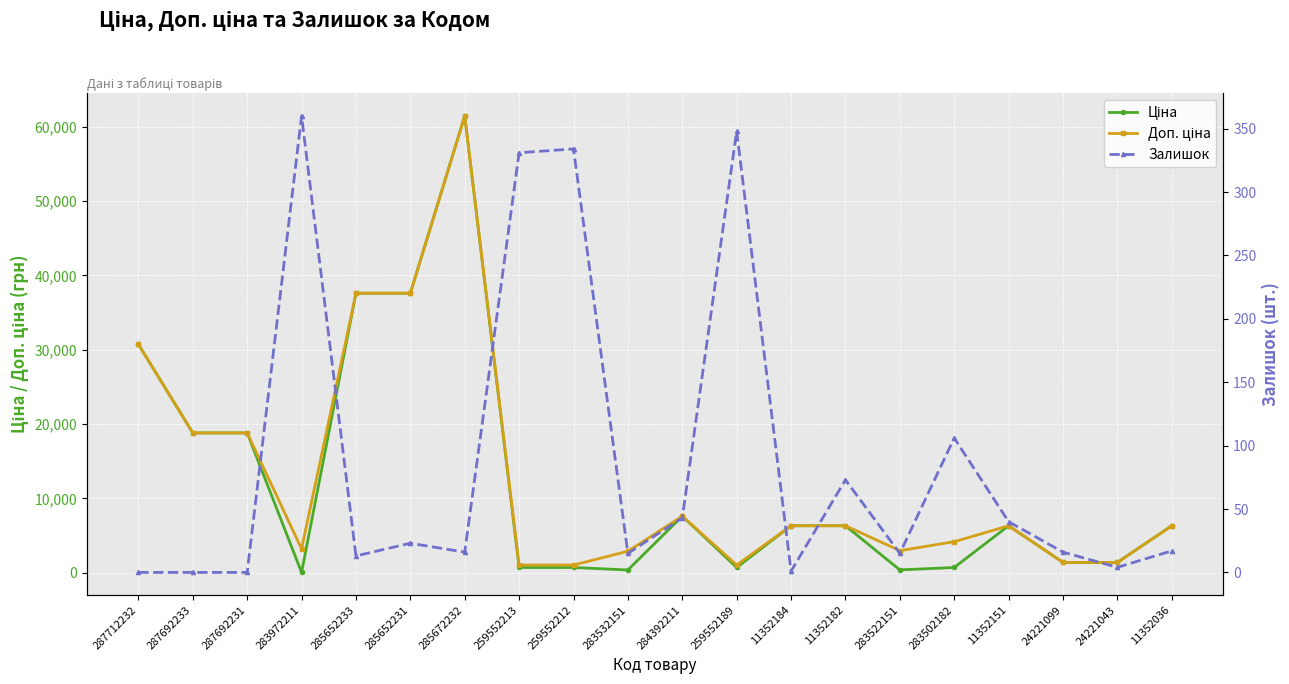

At which category is the sum across all series the highest?

285672232